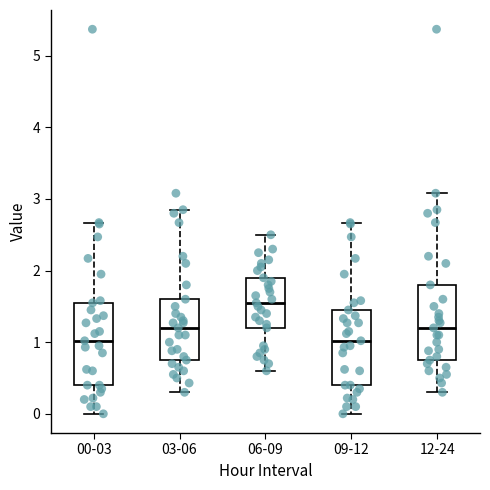

Reading left to right, read every box against the y-axis: the position of its median line, the range the box covers, and the ends of its whiskers. The values are not printed on the chart, so give them approximately, as read against the axis.

00-03: median 1.0, box 0.4 to 1.6, whiskers 0.0 to 2.7
03-06: median 1.2, box 0.8 to 1.6, whiskers 0.3 to 2.9
06-09: median 1.6, box 1.2 to 1.9, whiskers 0.6 to 2.5
09-12: median 1.0, box 0.4 to 1.5, whiskers 0.0 to 2.7
12-24: median 1.2, box 0.8 to 1.8, whiskers 0.3 to 3.1